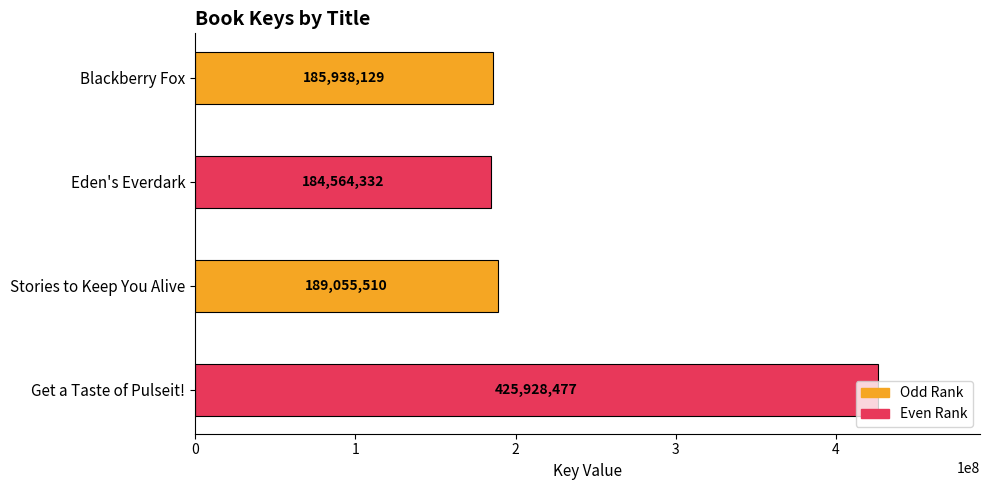

What is the label of the 3rd bar from the top?

Stories to Keep You Alive